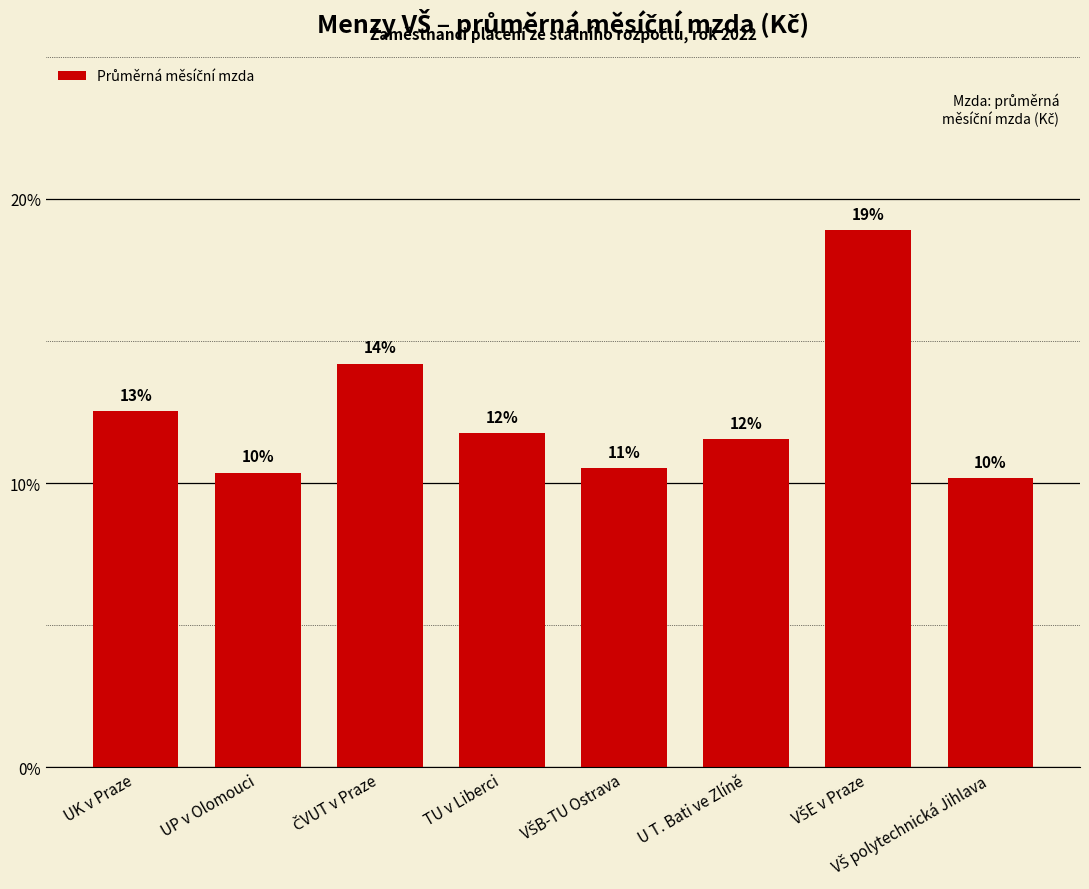

Are the bars horizontal?

No